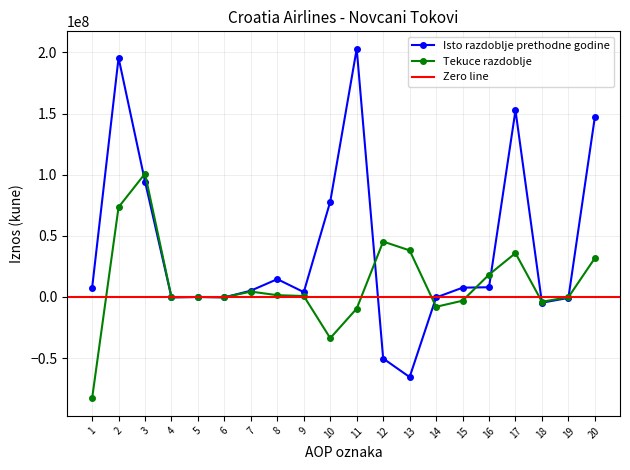

What is the difference between the maximum and second lowest values in the Tekuce razdoblje series?

134555542